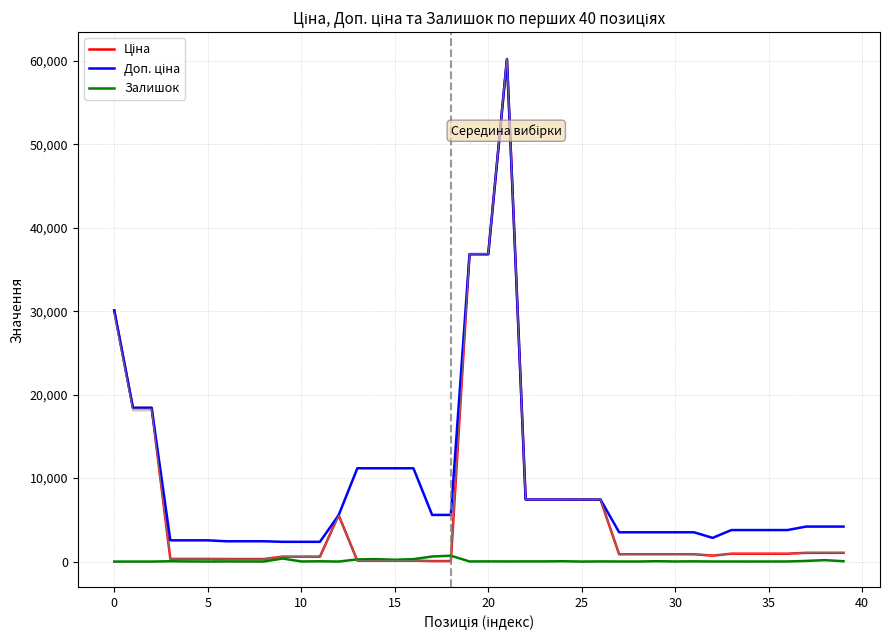

Does the chart have visible grid lines?

Yes